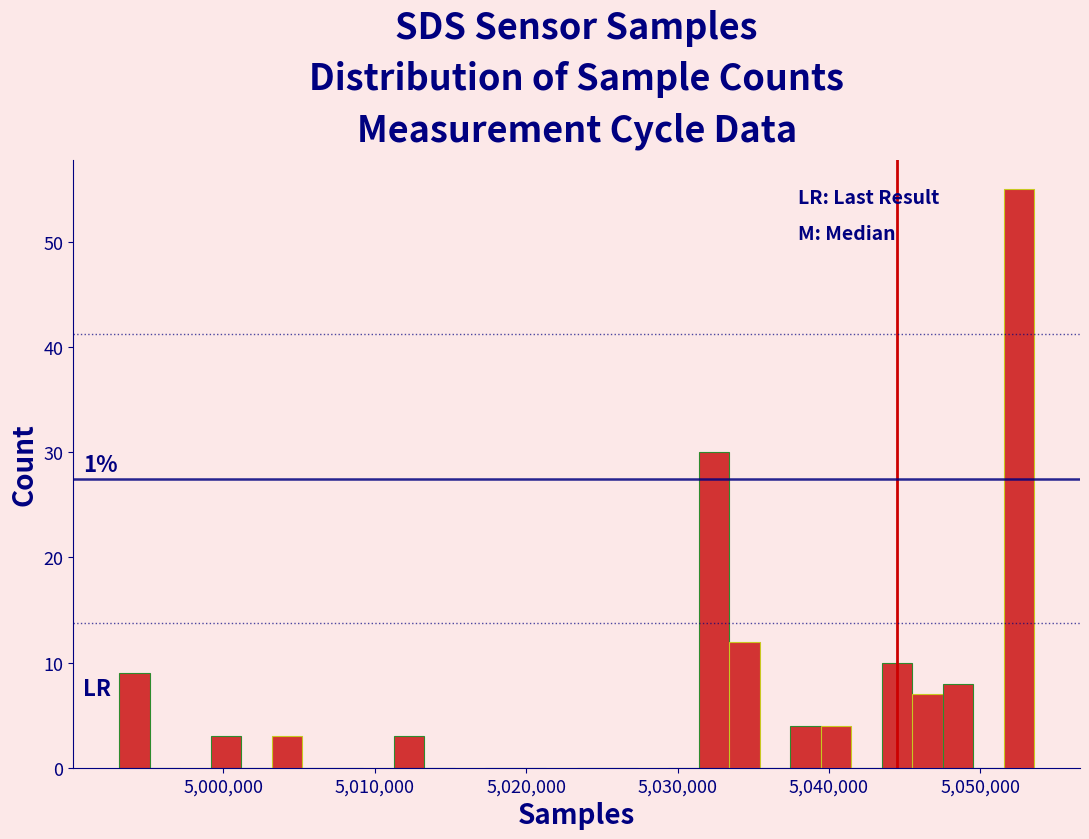

Around what value on the x-axis is the tallest bar? Give the approximate position of its centre, as read against the axis.

5053000